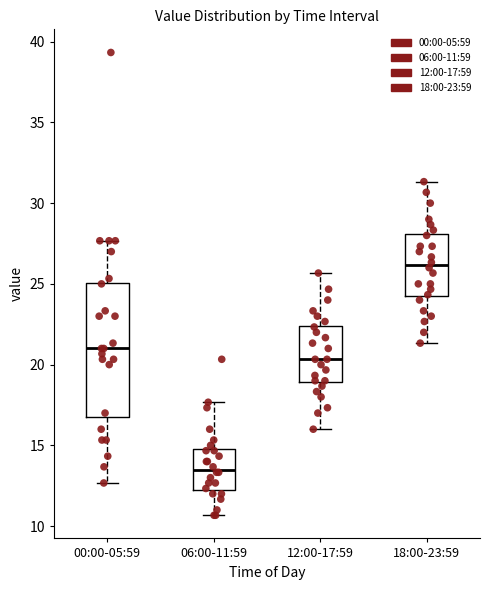

Reading left to right, transcribe this box plot: for each box, give where its median line is, the range the box spans, and where its two whiskers end, as read against the y-axis. The values are not printed on the chart, so give them approximately, as read against the axis.

00:00-05:59: median 21.0, box 17.0 to 25.0, whiskers 12.5 to 27.5
06:00-11:59: median 13.5, box 12.0 to 15.0, whiskers 10.5 to 17.5
12:00-17:59: median 20.5, box 19.0 to 22.5, whiskers 16.0 to 25.5
18:00-23:59: median 26.0, box 24.0 to 28.0, whiskers 21.5 to 31.5